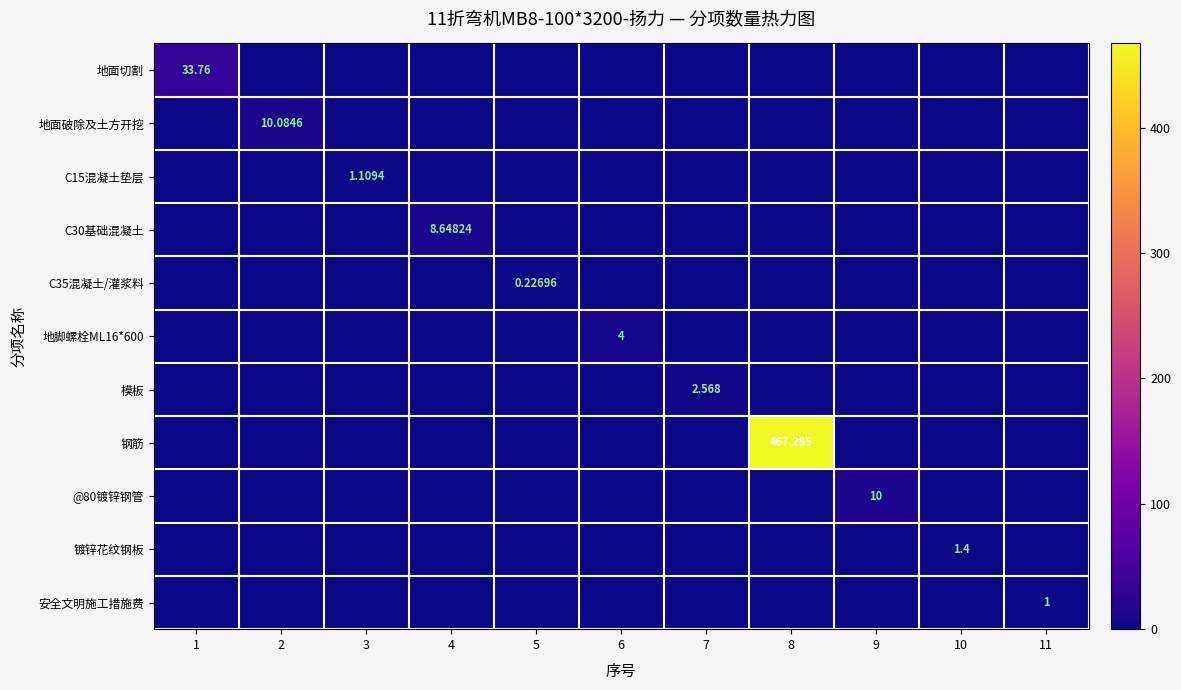

What is the maximum value for 地面切割?

33.8